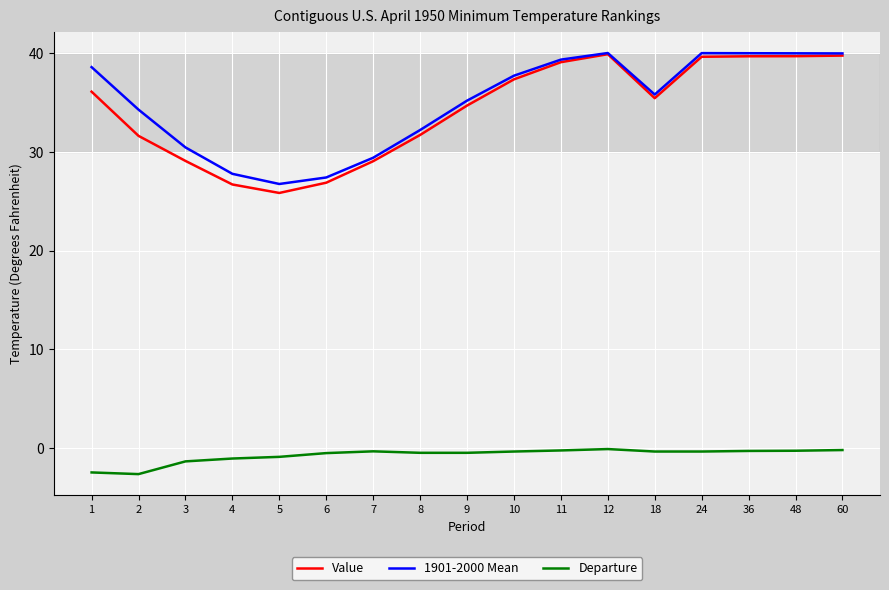

What is the greatest value displayed?

40.0